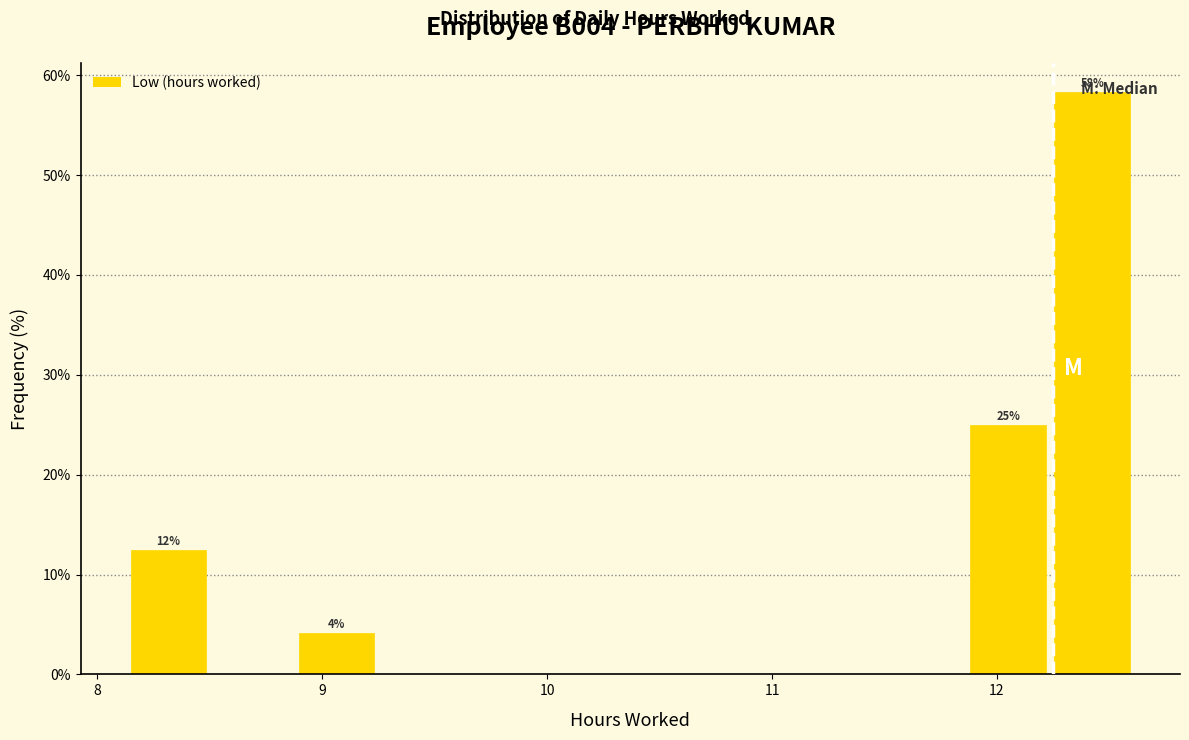

Read against the x-axis, roughly where is the centre of the tallest bar?

12.4